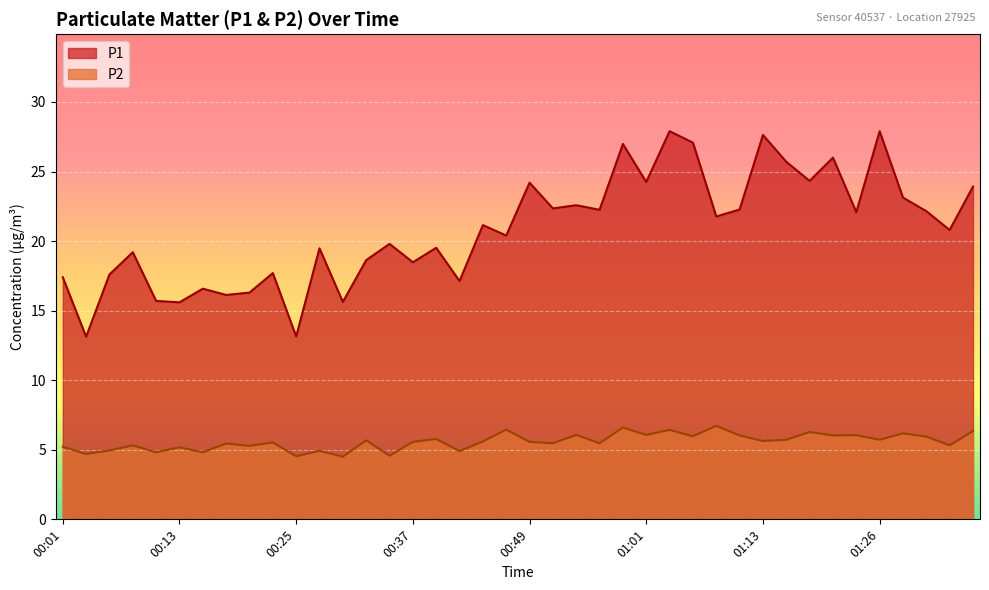

Which category has the highest value in the P2 series?

01:09